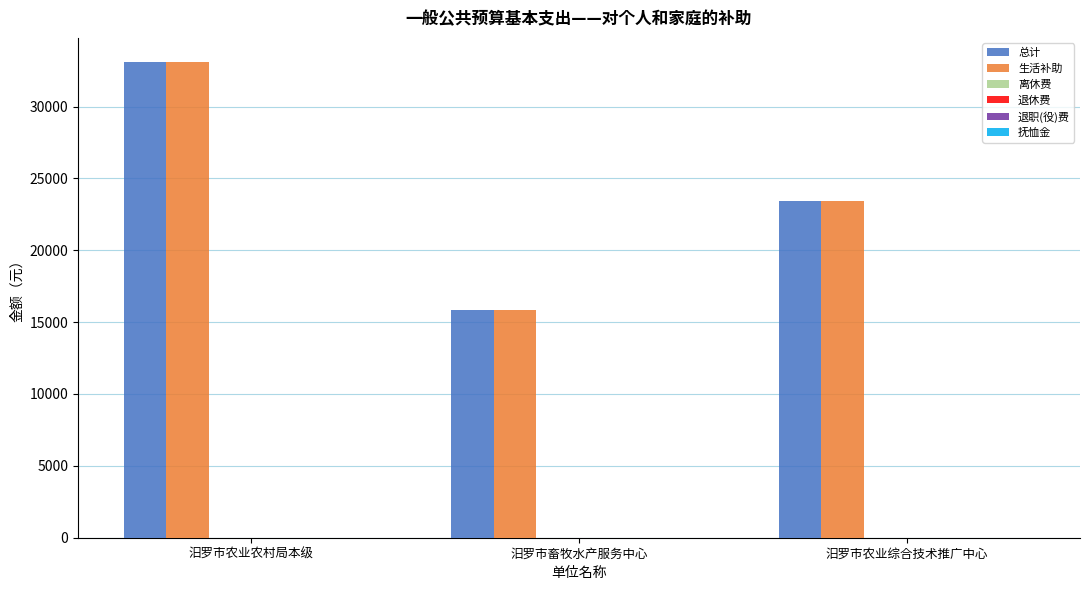

Reading right to left, extract all data points from this chart.

总计: 23400	15840	33120
生活补助: 23400	15840	33120